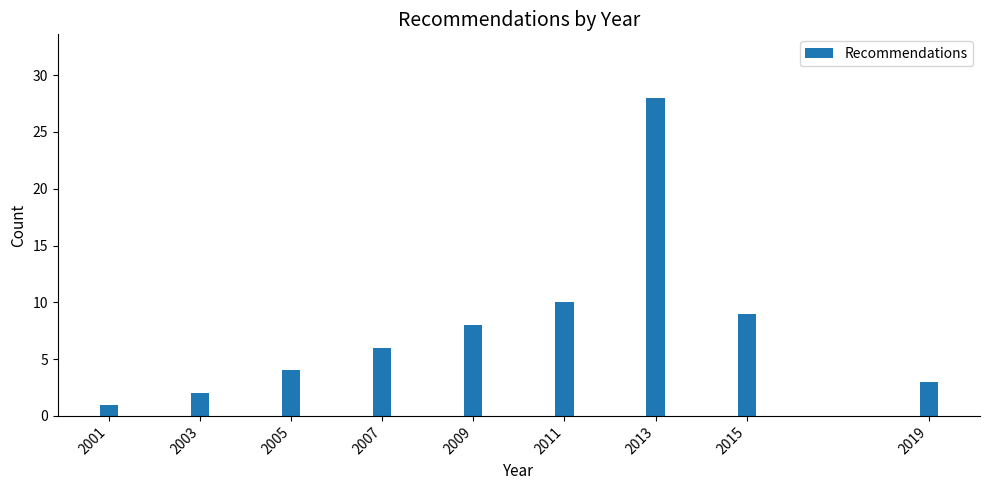

Reading left to right, extract all data points from this chart.

2001=1	2003=2	2005=4	2007=6	2009=8	2011=10	2013=28	2015=9	2019=3